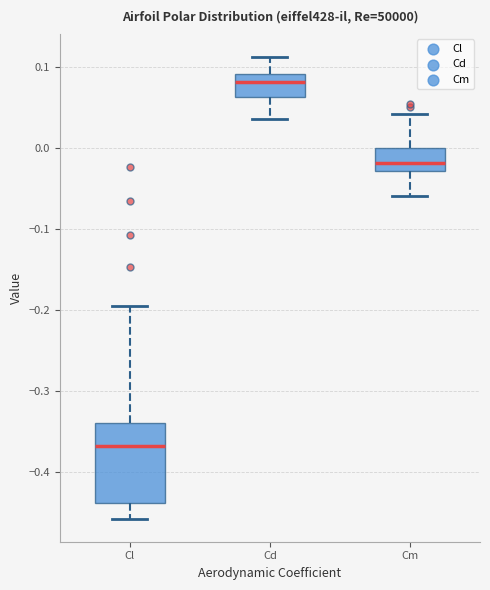

Which box is the tallest, from its lower edge to its upper edge?

Cl